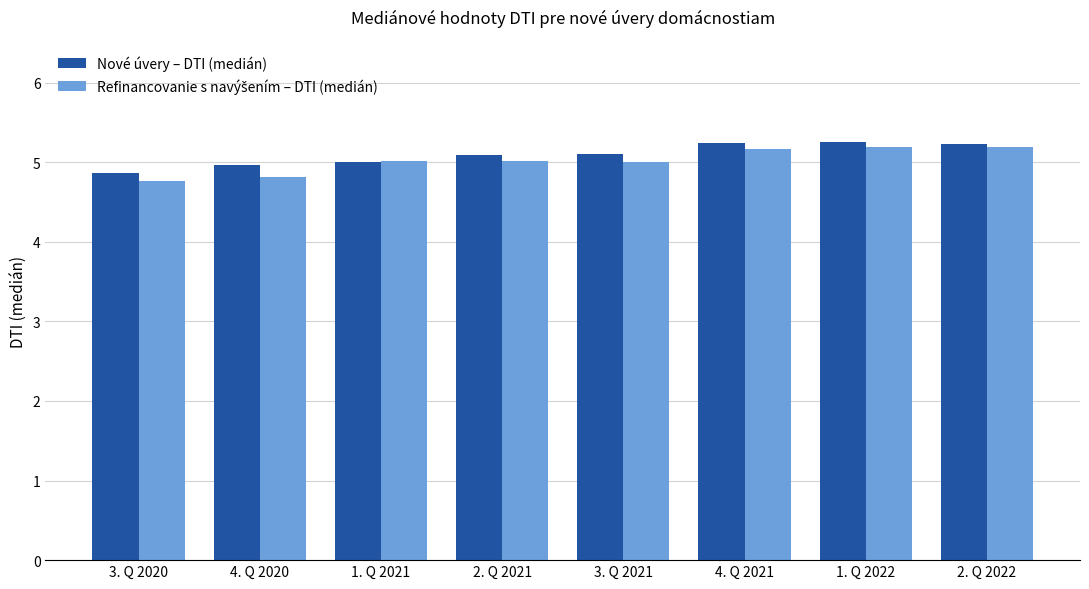

The value of Nové úvery – DTI (medián) at 3. Q 2020 is 6.9. True or false?

False